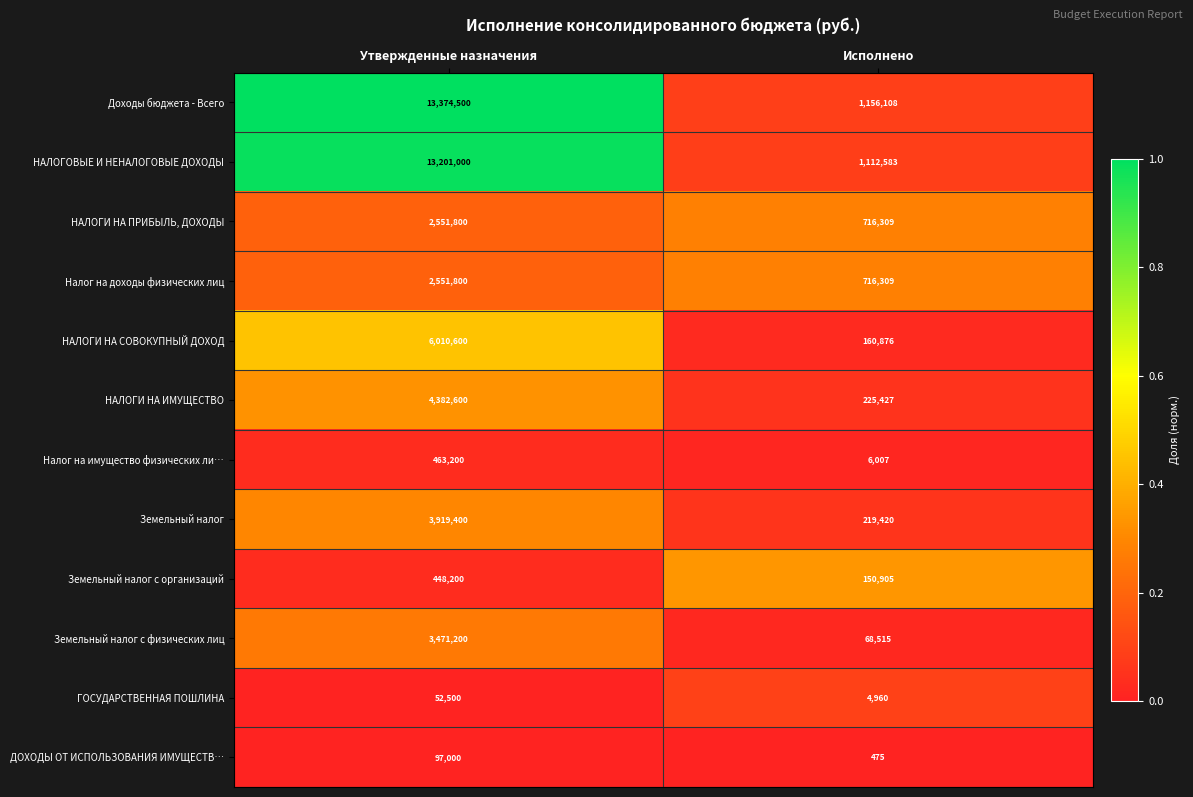

What is the sum of all Земельный налог с организаций values?

599105